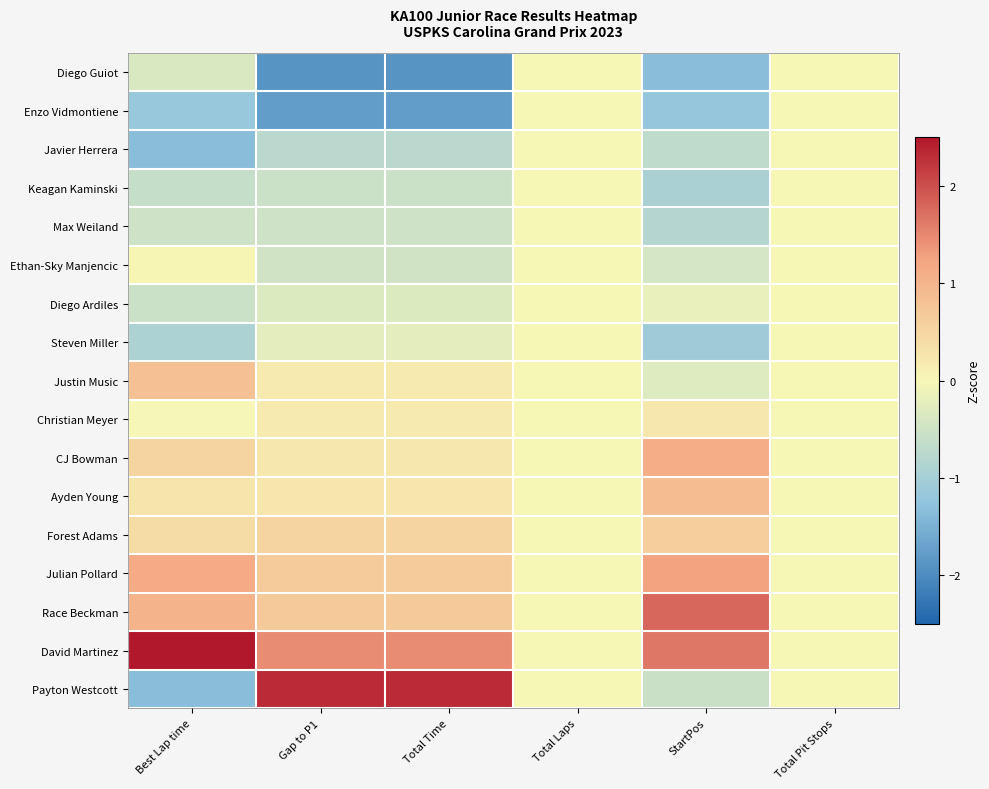

At which category is the sum across all series the highest?

Total Time